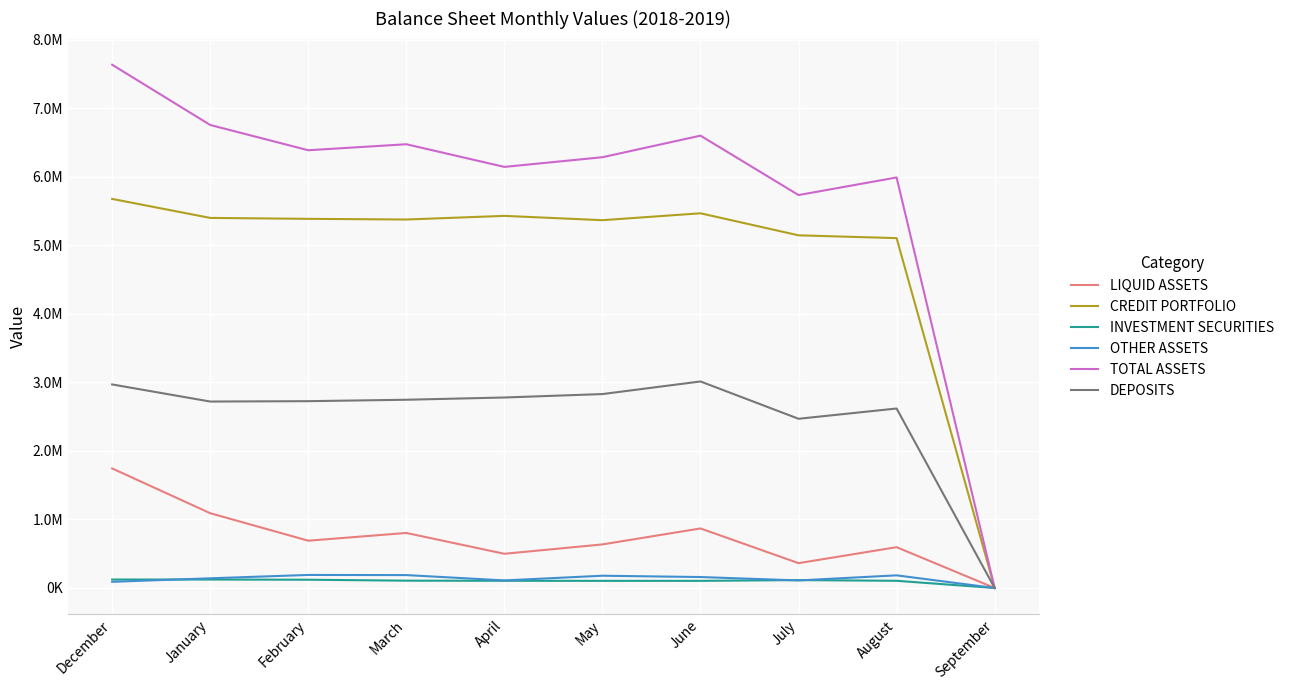

Which label corresponds to the largest value in the chart?

December